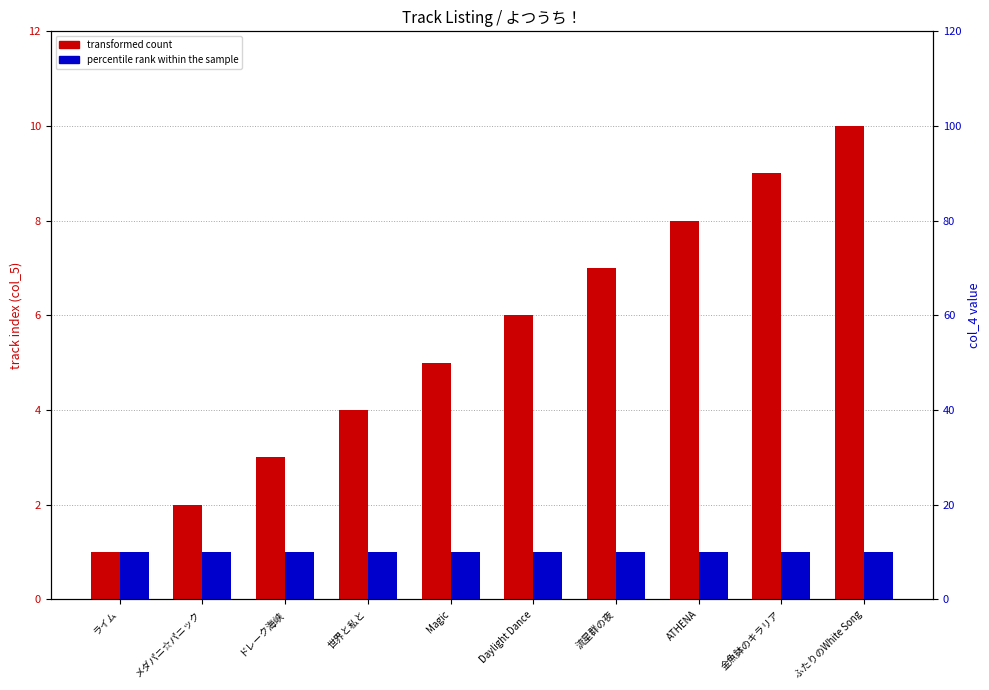

What position from the left is Magic?

5